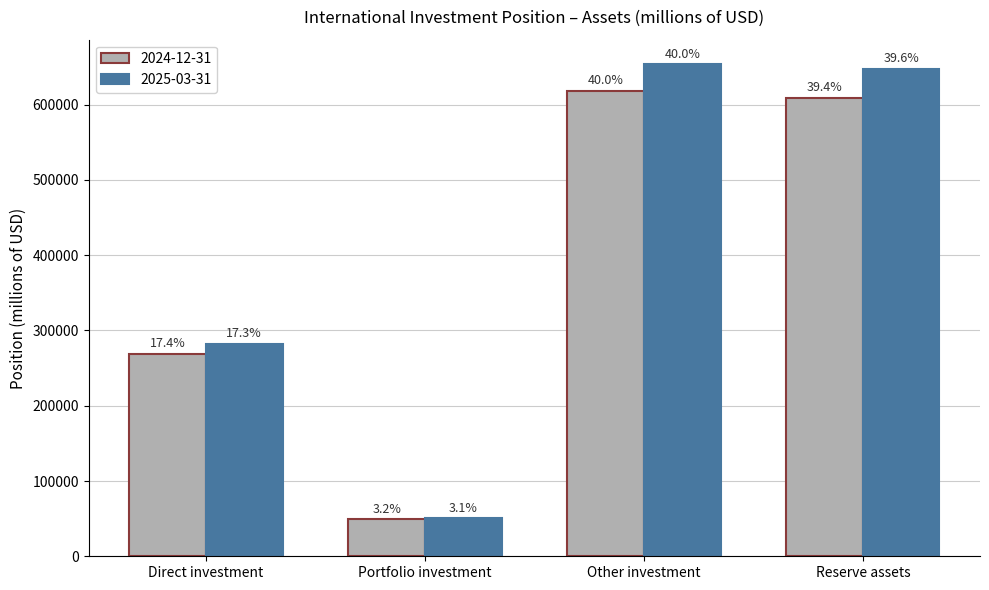

Are the bars grouped side by side (vs. stacked)?

Yes